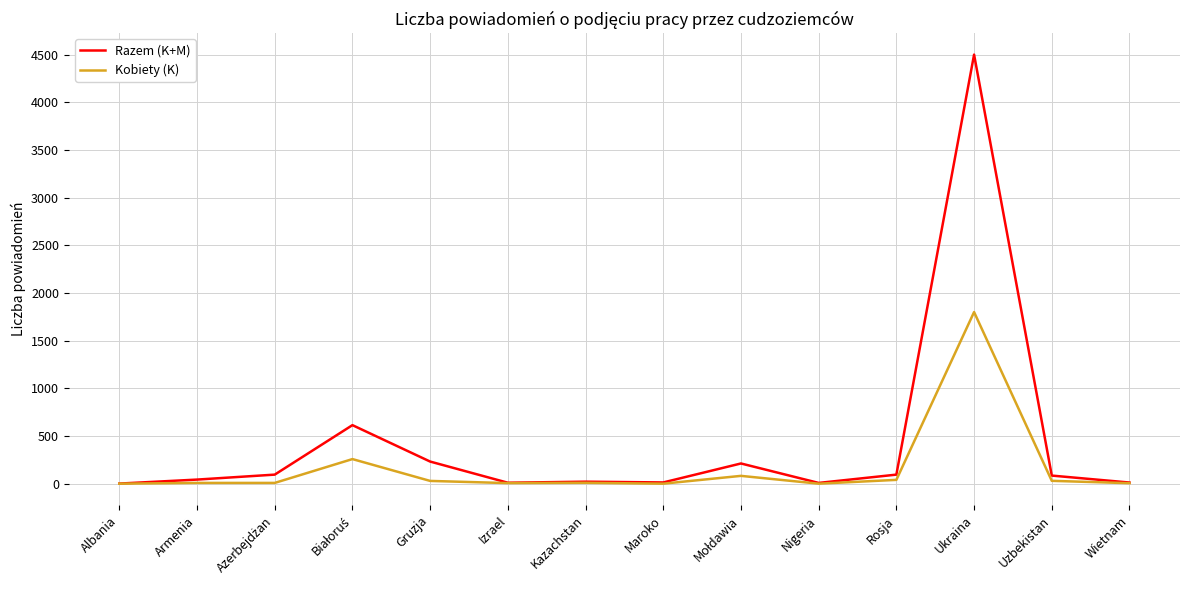

Rank the series by their average value, from lowest to highest.

Kobiety (K), Razem (K+M)